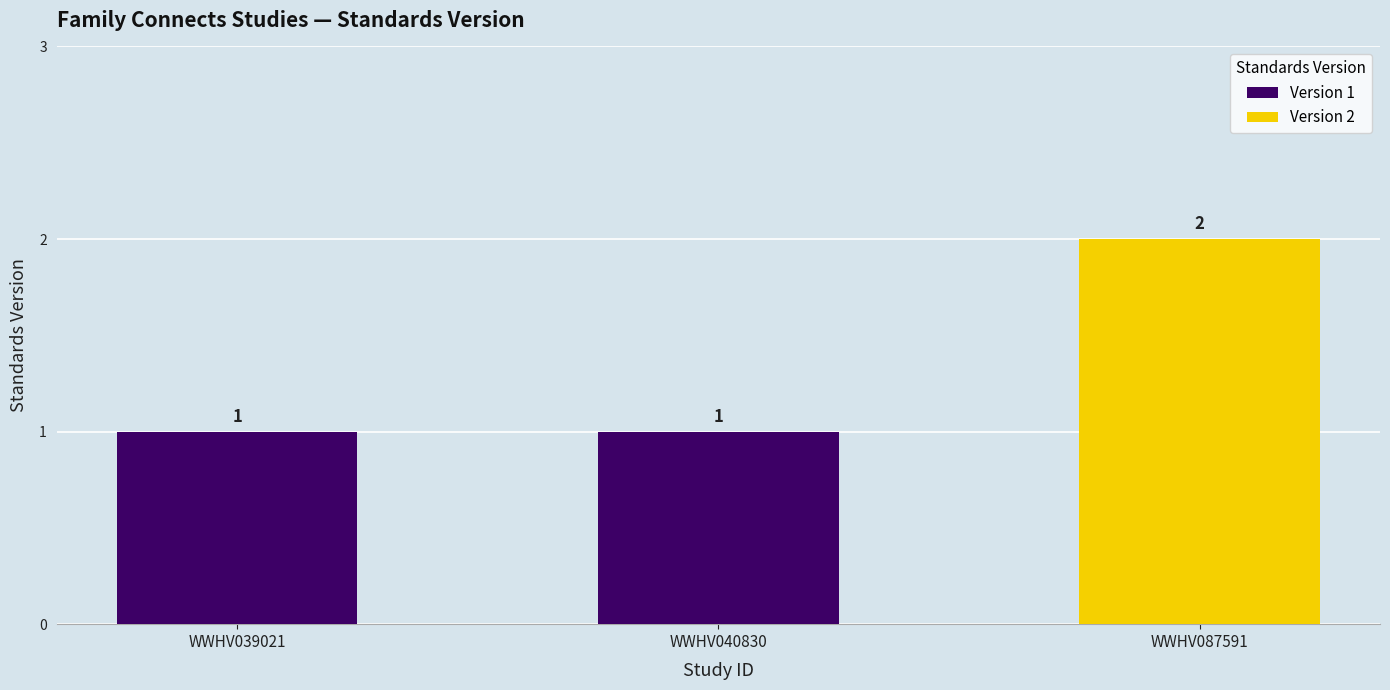

List the labels in order of value, smallest first.

WWHV039021, WWHV040830, WWHV087591